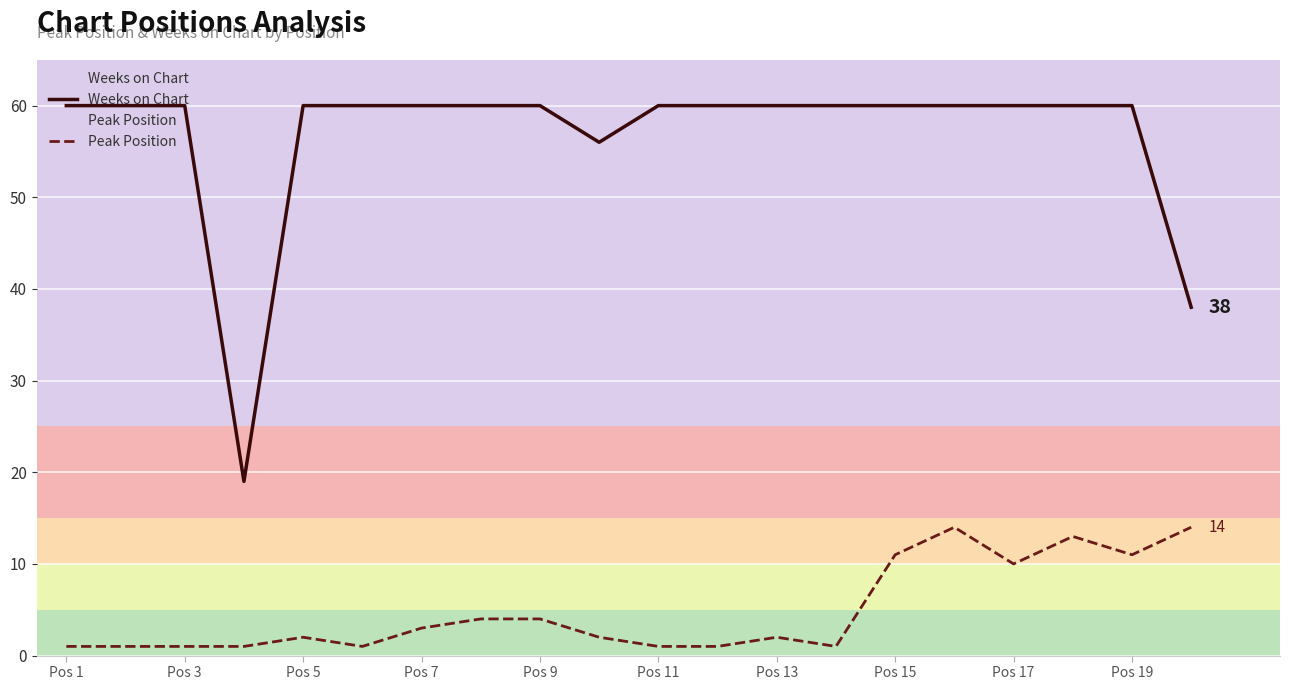

How many data points in Peak Position are above 2?

9